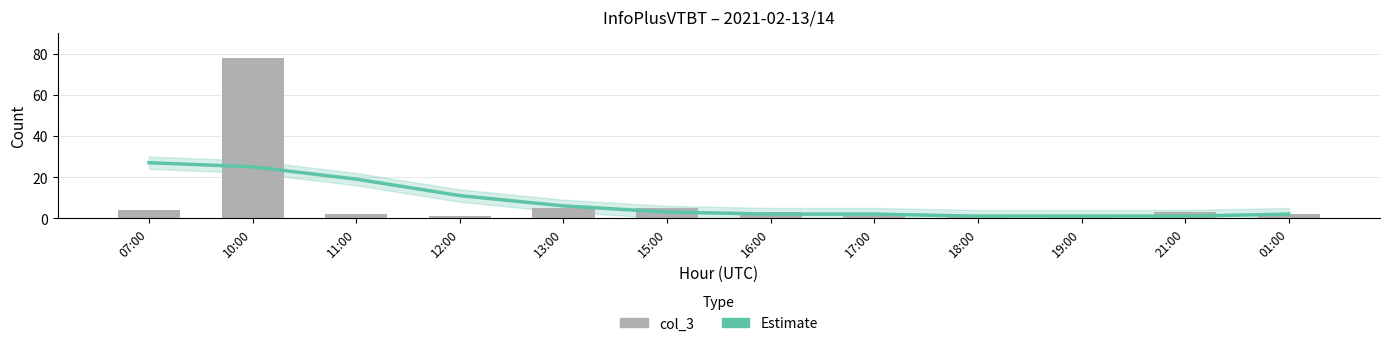

Reading right to left, extract all data points from this chart.

Estimate: 01:00=2	21:00=1	19:00=1	18:00=1	17:00=2	16:00=2	15:00=3	13:00=6	12:00=11	11:00=19	10:00=25	07:00=27
col_3: 01:00=2	21:00=3	19:00=1	18:00=1	17:00=1	16:00=3	15:00=5	13:00=5	12:00=1	11:00=2	10:00=78	07:00=4